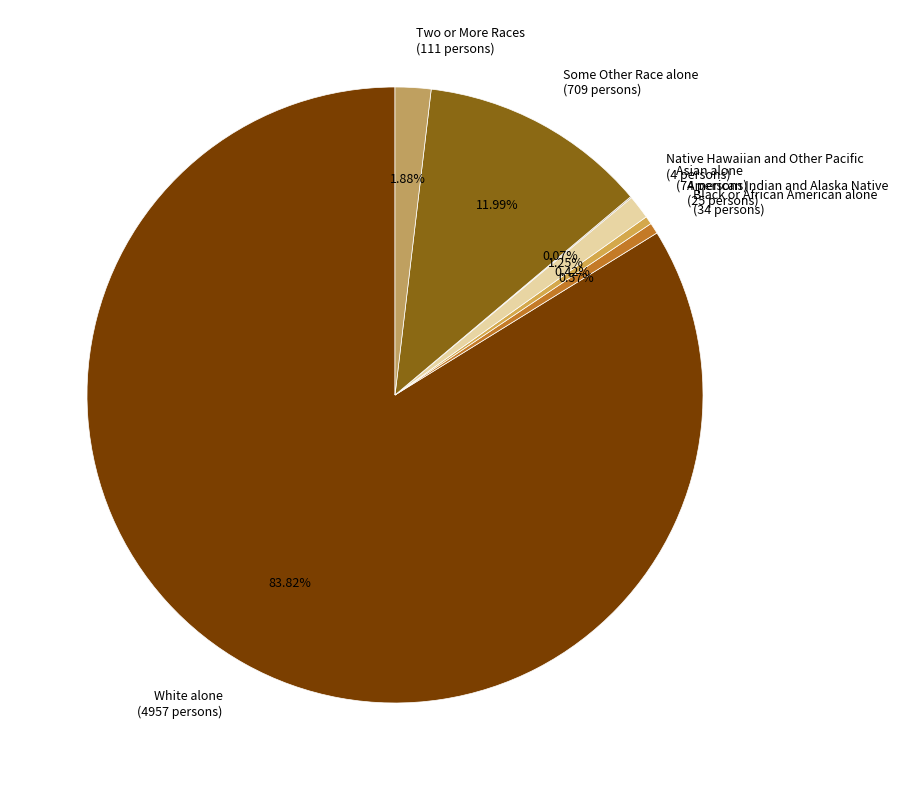

Combined, do Two or More Races and American Indian and Alaska Native account for over 50%?

No